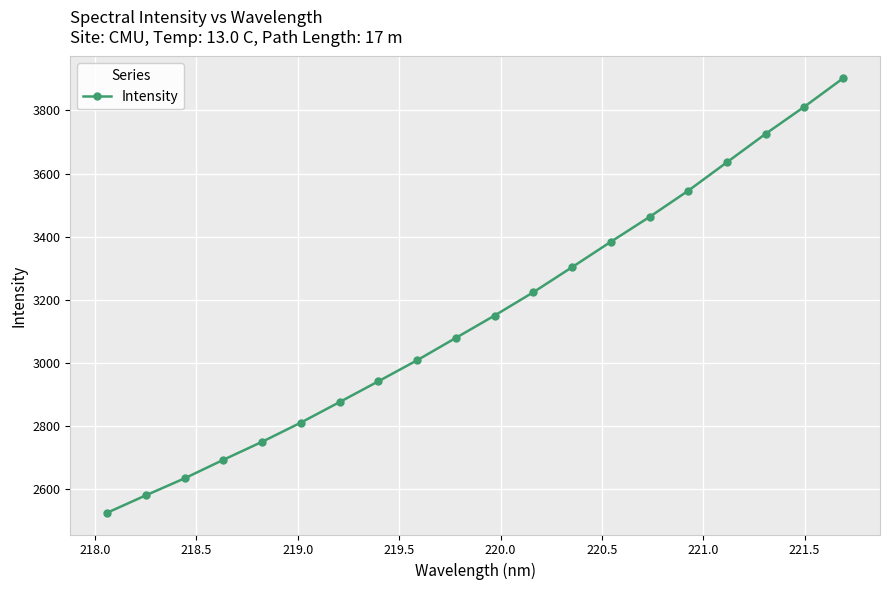

True or false: there are more than 1 points higher than both neighbors.

False